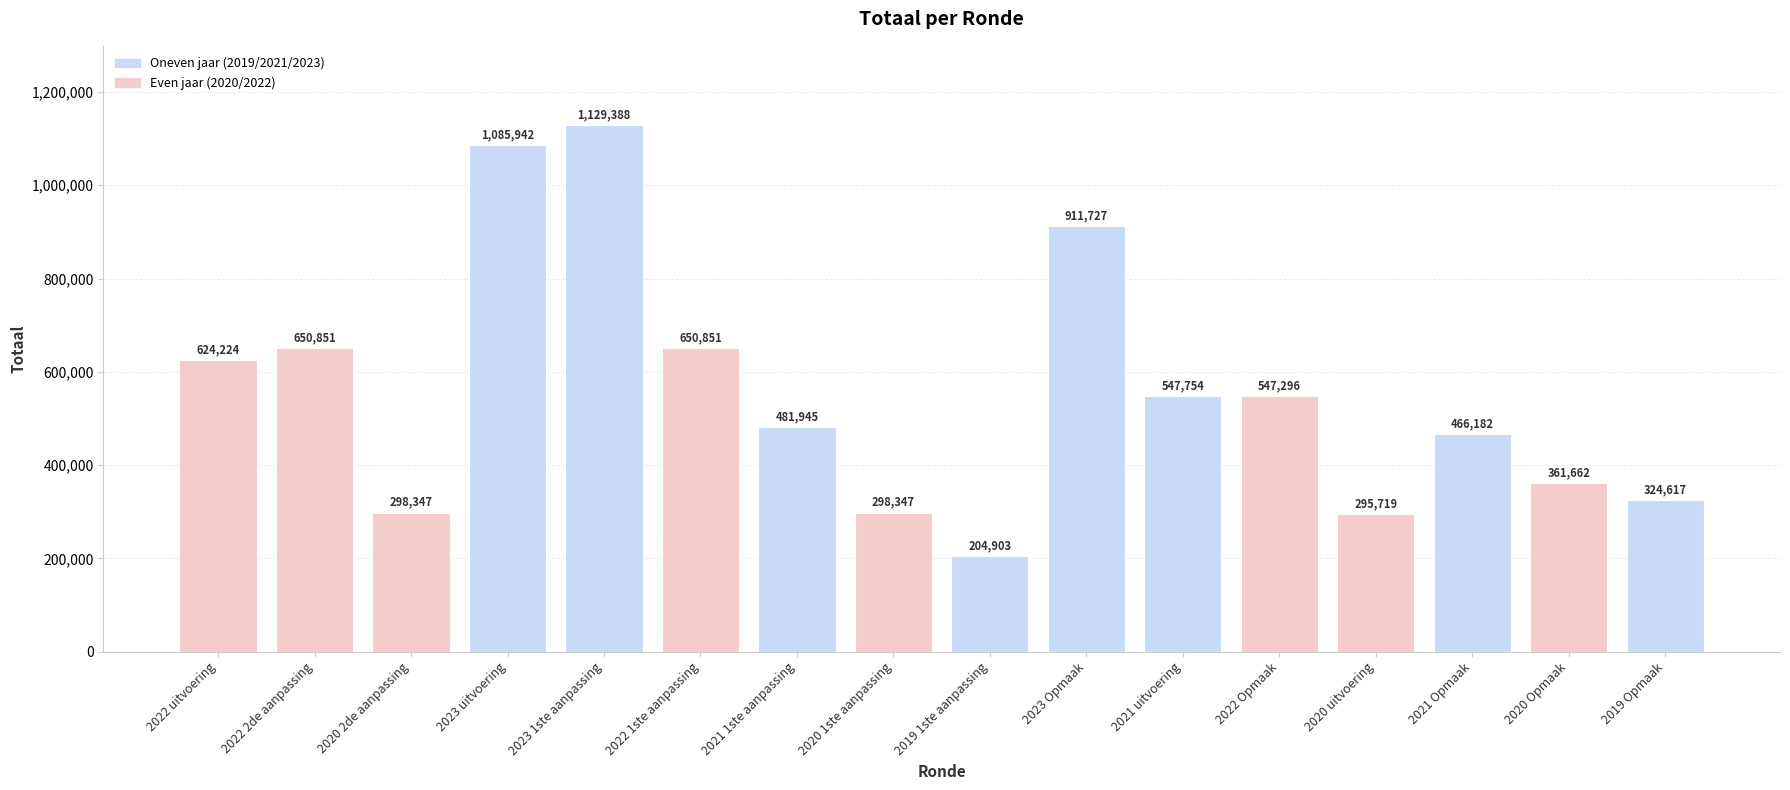

What is the change in value from 2020 1ste aanpassing to 2020 Opmaak?

+63315